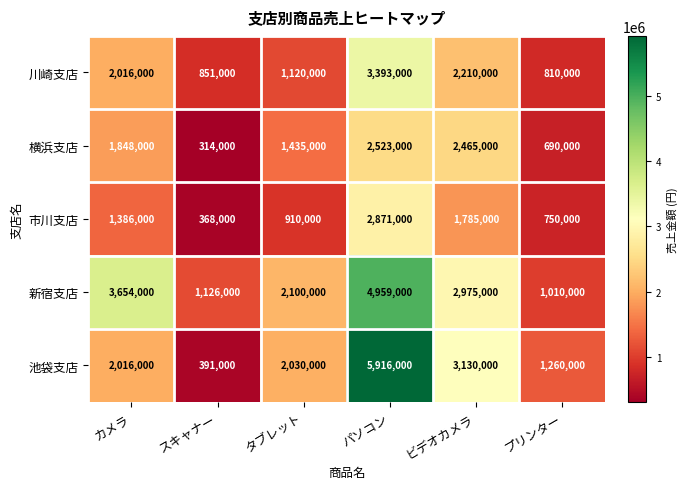

What is the difference between the highest and lowest values at スキャナー?

812000